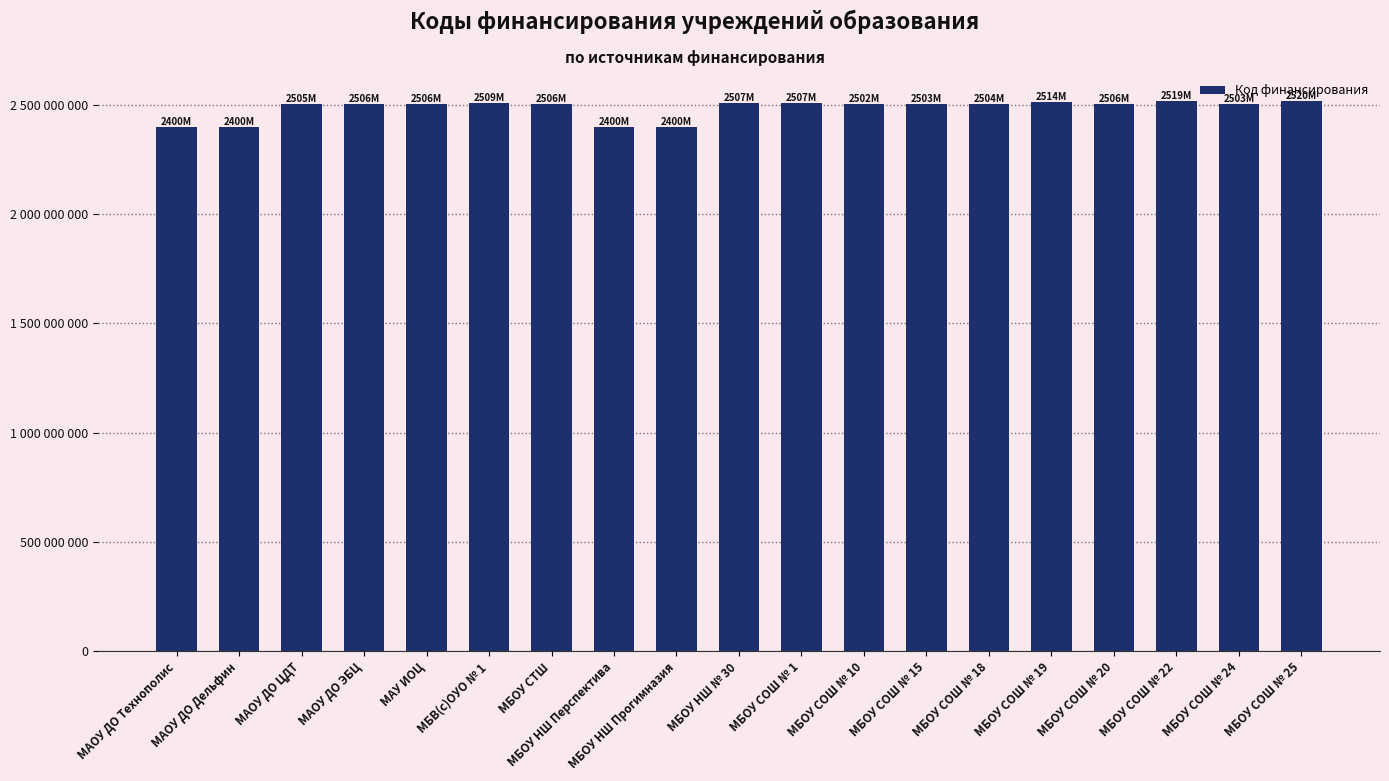

Does the chart contain any negative values?

No